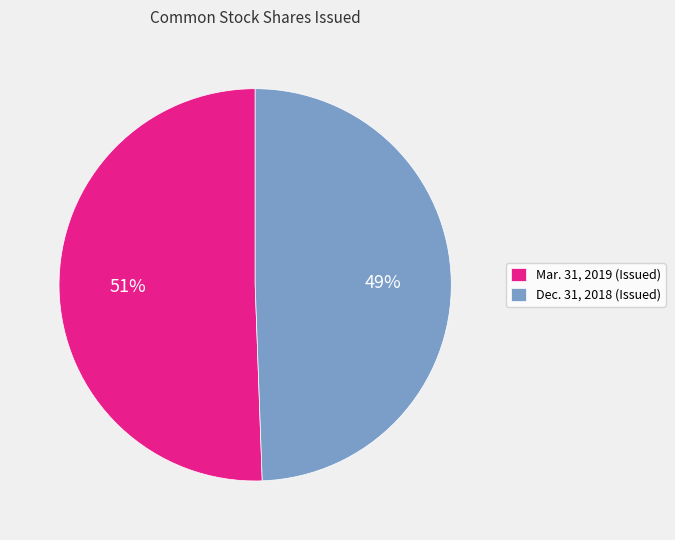

To the nearest percent, what is the average slice percentage?

50%